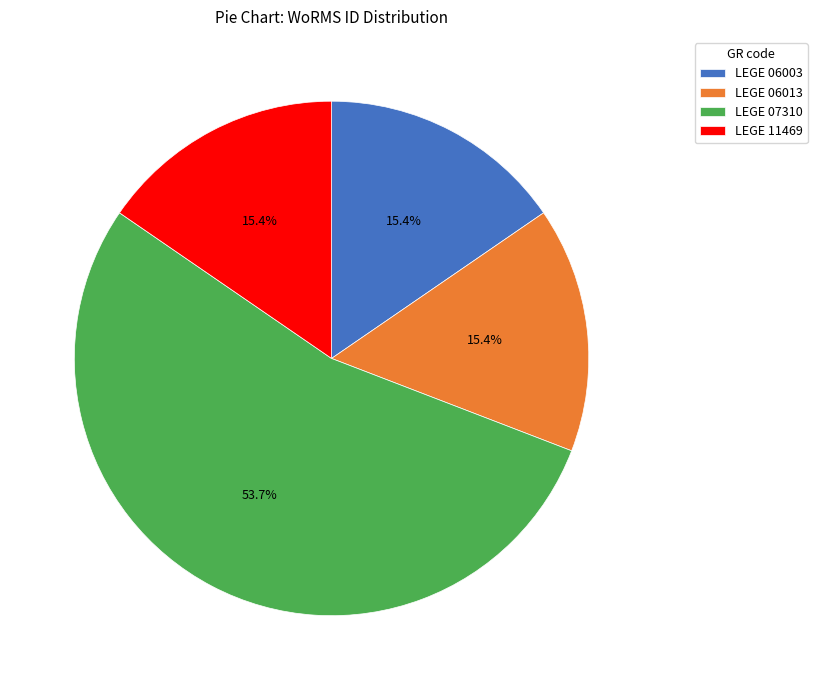

Count the number of slices in the pie.

4